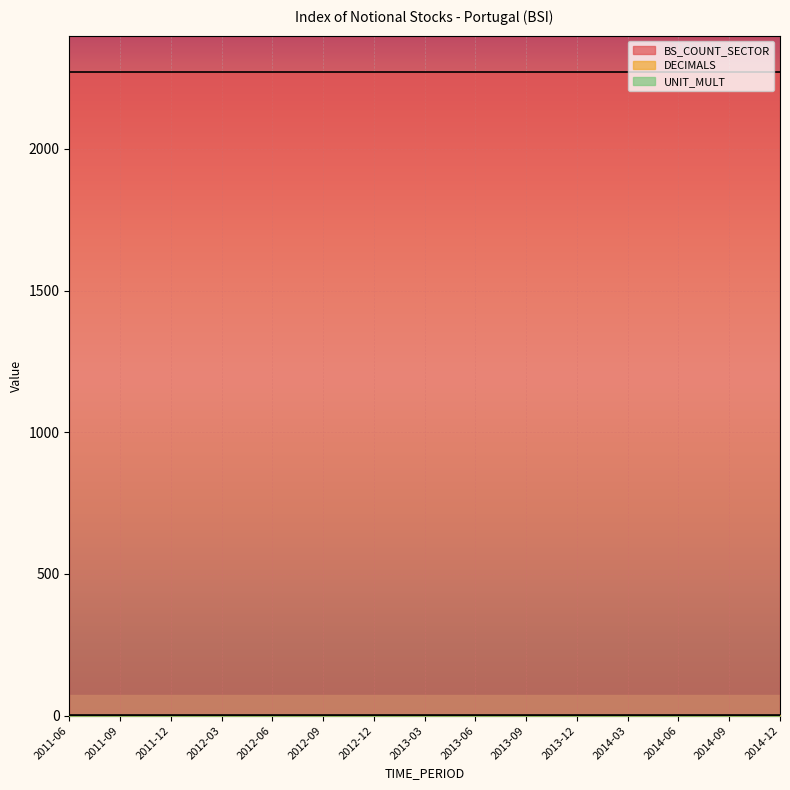

Reading left to right, transcribe all the data shown in this chart.

BS_COUNT_SECTOR: 2011-06=2272	2011-09=2272	2011-12=2272	2012-03=2272	2012-06=2272	2012-09=2272	2012-12=2272	2013-03=2272	2013-06=2272	2013-09=2272	2013-12=2272	2014-03=2272	2014-06=2272	2014-09=2272	2014-12=2272
DECIMALS: 2011-06=1	2011-09=1	2011-12=1	2012-03=1	2012-06=1	2012-09=1	2012-12=1	2013-03=1	2013-06=1	2013-09=1	2013-12=1	2014-03=1	2014-06=1	2014-09=1	2014-12=1
UNIT_MULT: 2011-06=0	2011-09=0	2011-12=0	2012-03=0	2012-06=0	2012-09=0	2012-12=0	2013-03=0	2013-06=0	2013-09=0	2013-12=0	2014-03=0	2014-06=0	2014-09=0	2014-12=0